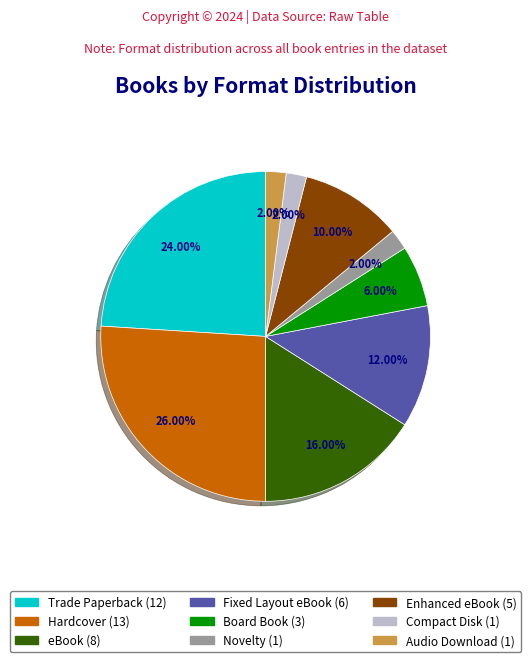

What is the largest slice in the pie chart?

Hardcover